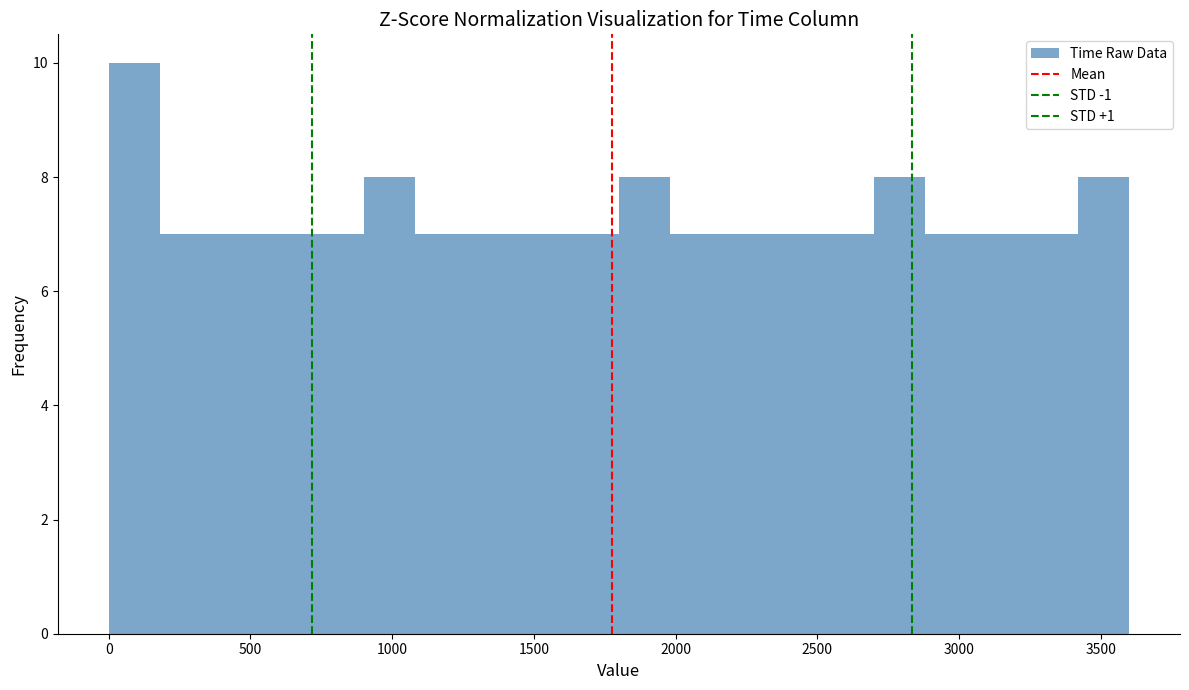

Around what value on the x-axis is the tallest bar? Give the approximate position of its centre, as read against the axis.

100